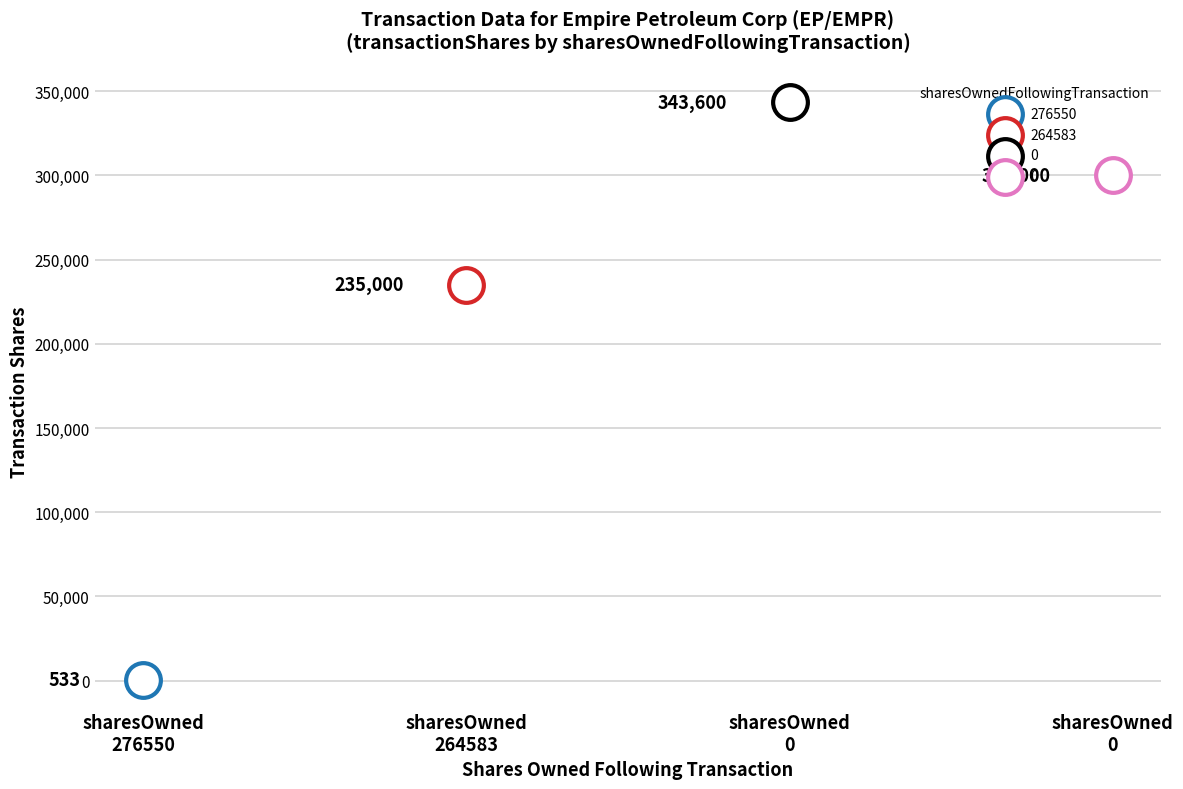

Which series has the largest Y range (max minus min)?

transactionShares